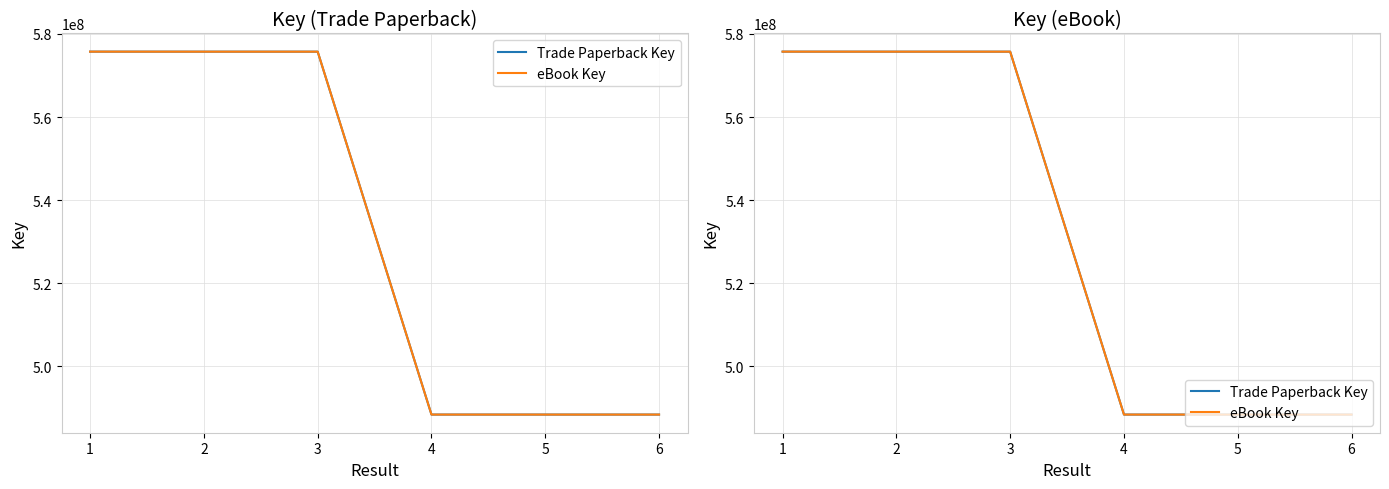

The eBook Key series shows 900355082 at 2. True or false?

False